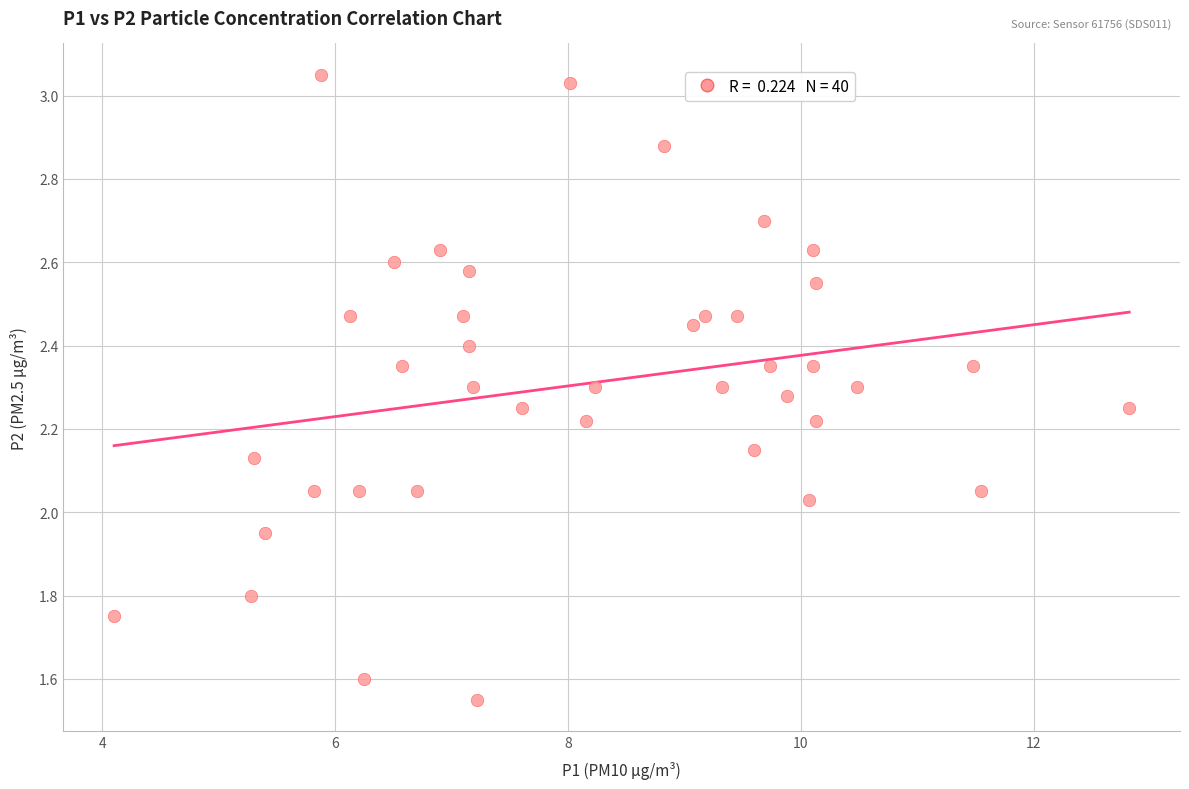

What is the range of X values (max minus min)?

8.7